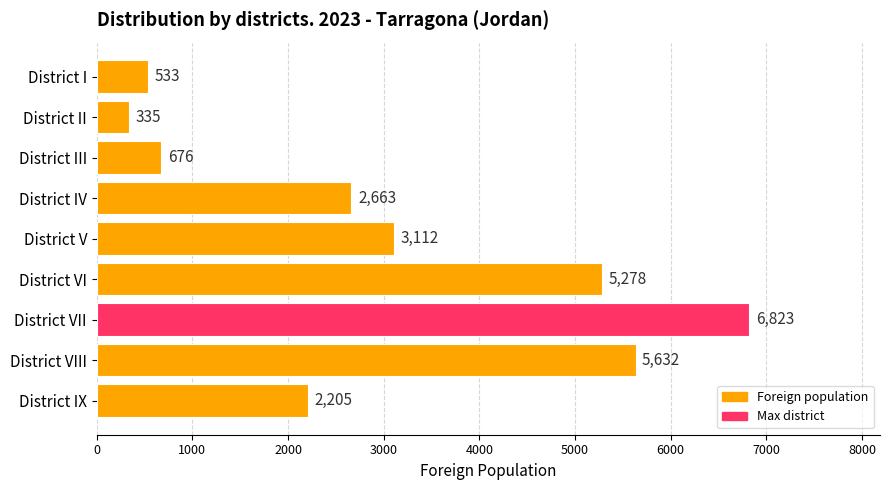

What is the minimum value shown in the chart?

335